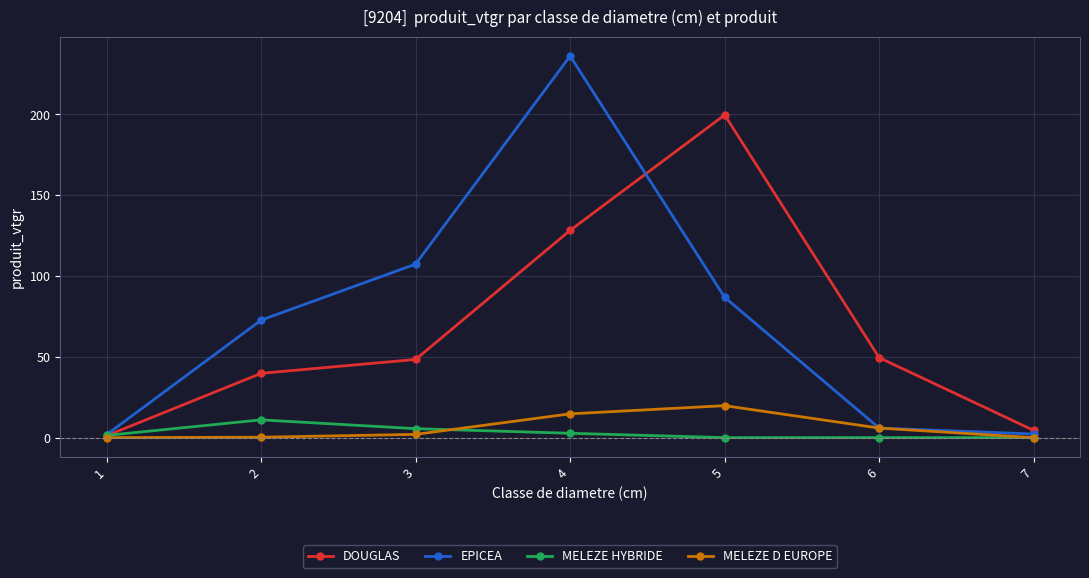

What is the difference between the EPICEA values at 2 and 7?

70.5